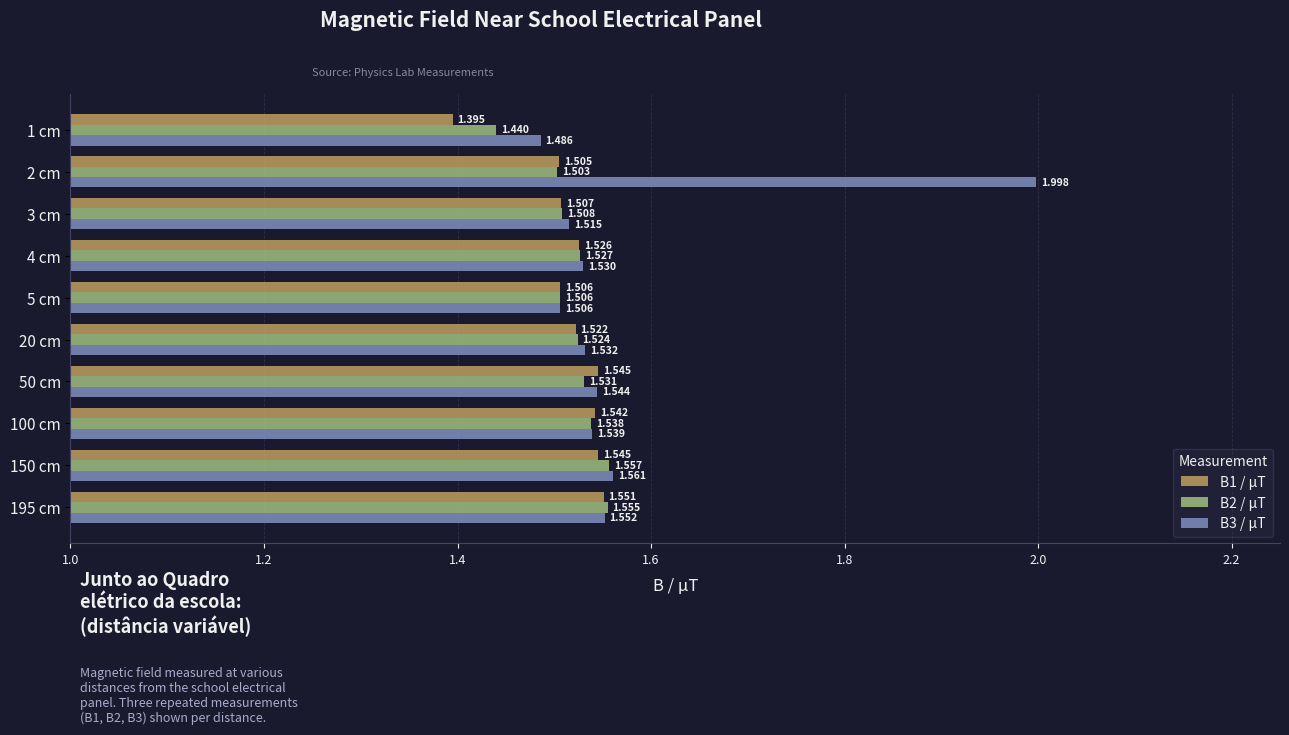

Where is B2 / µT nearest to the value 1?

1 cm